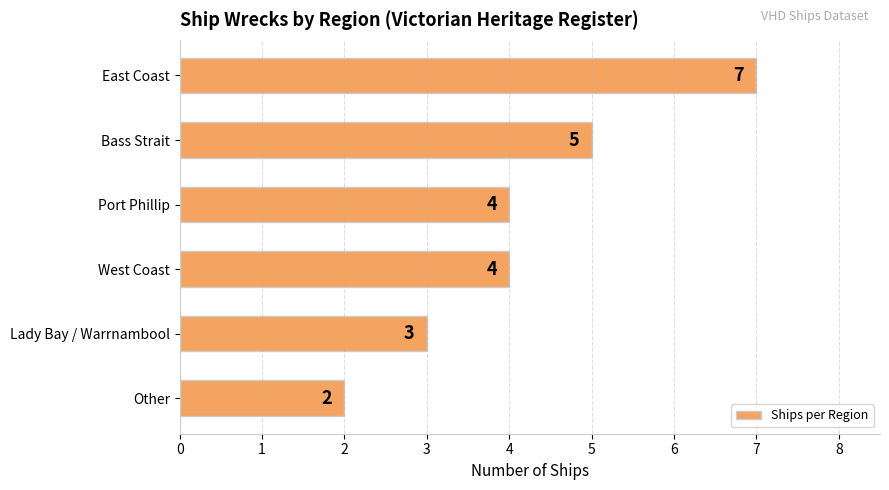

How many series are shown in this chart?

1